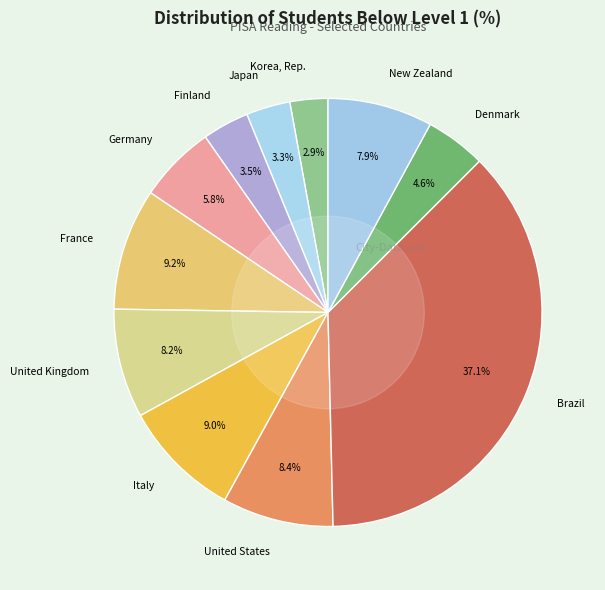

Which slice is the largest?

Brazil